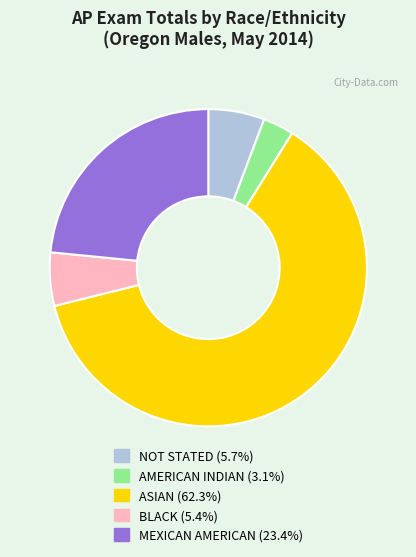

Combined, do AMERICAN INDIAN and MEXICAN AMERICAN account for over 50%?

No